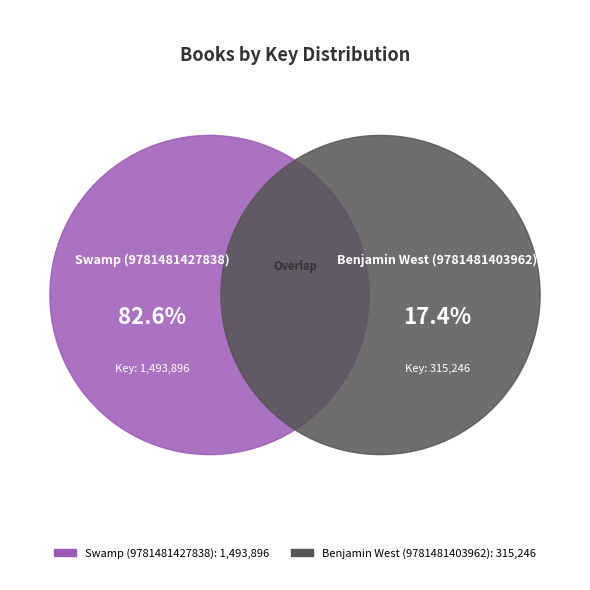

Count the number of slices in the pie.

2